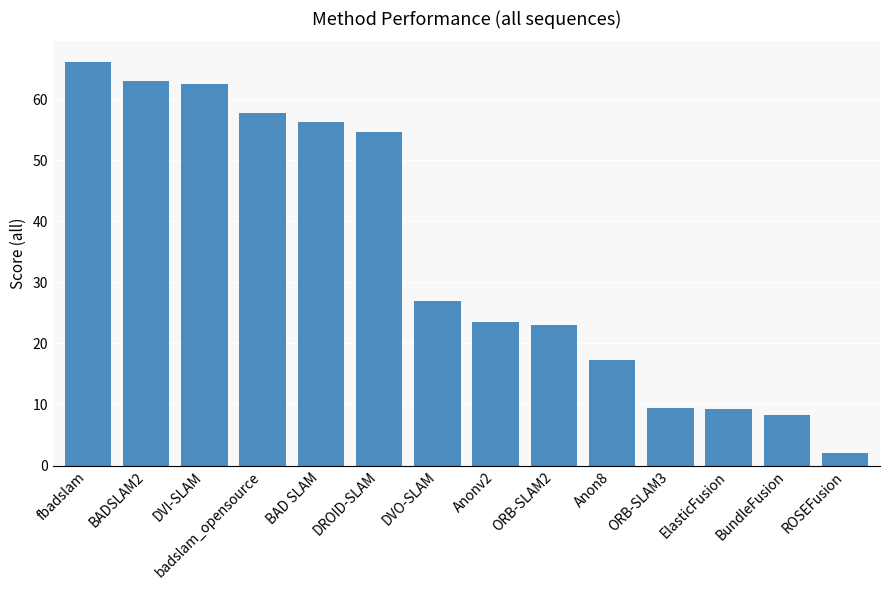

How many bars are there in total?

14